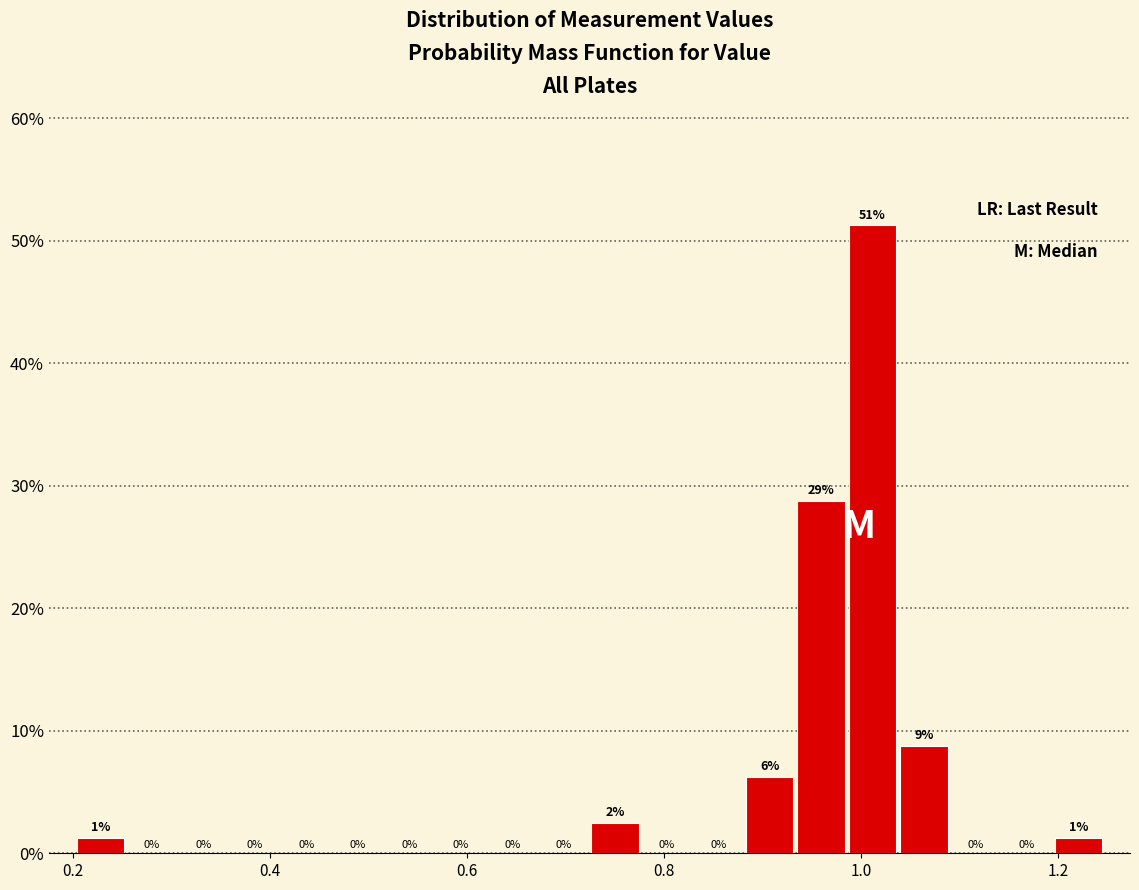

Around what value on the x-axis is the tallest bar? Give the approximate position of its centre, as read against the axis.

1.02